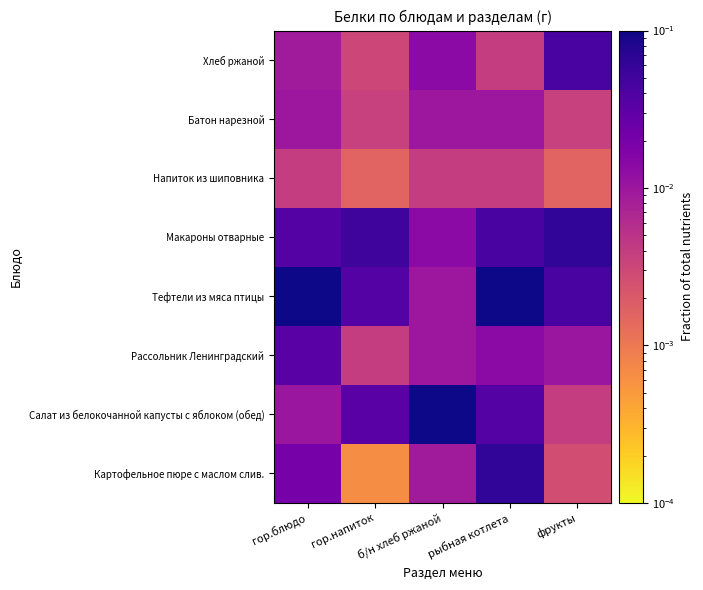

Reading left to right, list all the values displayed in this chart.

Картофельное пюре с маслом слив.: гор.блюдо=0.0	гор.напиток=0.0	б/н хлеб ржаной=0.0	рыбная котлета=0.1	фрукты=0.0
Салат из белокочанной капусты с яблоком (обед): гор.блюдо=0.0	гор.напиток=0.0	б/н хлеб ржаной=0.1	рыбная котлета=0.0	фрукты=0.0
Рассольник Ленинградский: гор.блюдо=0.0	гор.напиток=0.0	б/н хлеб ржаной=0.0	рыбная котлета=0.0	фрукты=0.0
Тефтели из мяса птицы: гор.блюдо=0.1	гор.напиток=0.0	б/н хлеб ржаной=0.0	рыбная котлета=0.1	фрукты=0.0
Макароны отварные: гор.блюдо=0.0	гор.напиток=0.1	б/н хлеб ржаной=0.0	рыбная котлета=0.0	фрукты=0.1
Напиток из шиповника: гор.блюдо=0.0	гор.напиток=0.0	б/н хлеб ржаной=0.0	рыбная котлета=0.0	фрукты=0.0
Батон нарезной: гор.блюдо=0.0	гор.напиток=0.0	б/н хлеб ржаной=0.0	рыбная котлета=0.0	фрукты=0.0
Хлеб ржаной: гор.блюдо=0.0	гор.напиток=0.0	б/н хлеб ржаной=0.0	рыбная котлета=0.0	фрукты=0.0